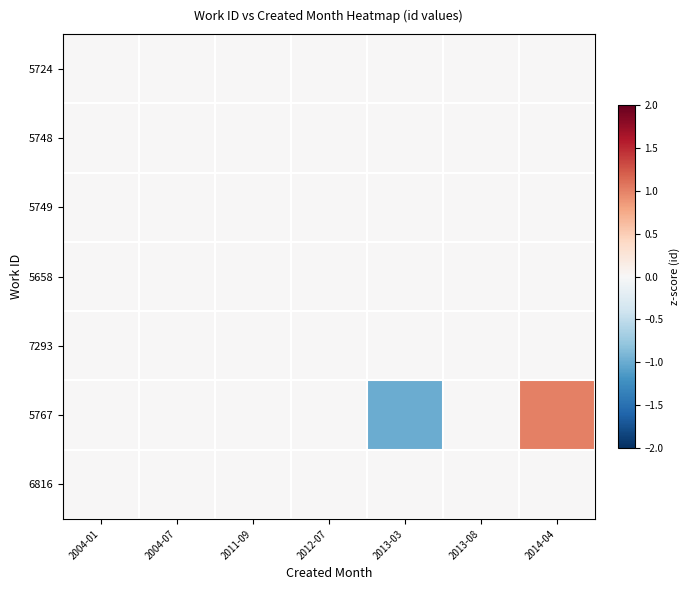

Reading right to left, extract all data points from this chart.

5724: 2014-04=0	2013-08=0	2013-03=0	2012-07=0	2011-09=0	2004-07=0	2004-01=0
5748: 2014-04=0	2013-08=0	2013-03=0	2012-07=0	2011-09=0	2004-07=0	2004-01=0
5749: 2014-04=0	2013-08=0	2013-03=0	2012-07=0	2011-09=0	2004-07=0	2004-01=0
5658: 2014-04=0	2013-08=0	2013-03=0	2012-07=0	2011-09=0	2004-07=0	2004-01=0
7293: 2014-04=0	2013-08=0	2013-03=0	2012-07=0	2011-09=0	2004-07=0	2004-01=0
5767: 2014-04=1	2013-08=0	2013-03=-1	2012-07=0	2011-09=0	2004-07=0	2004-01=0
6816: 2014-04=0	2013-08=0	2013-03=0	2012-07=0	2011-09=0	2004-07=0	2004-01=0